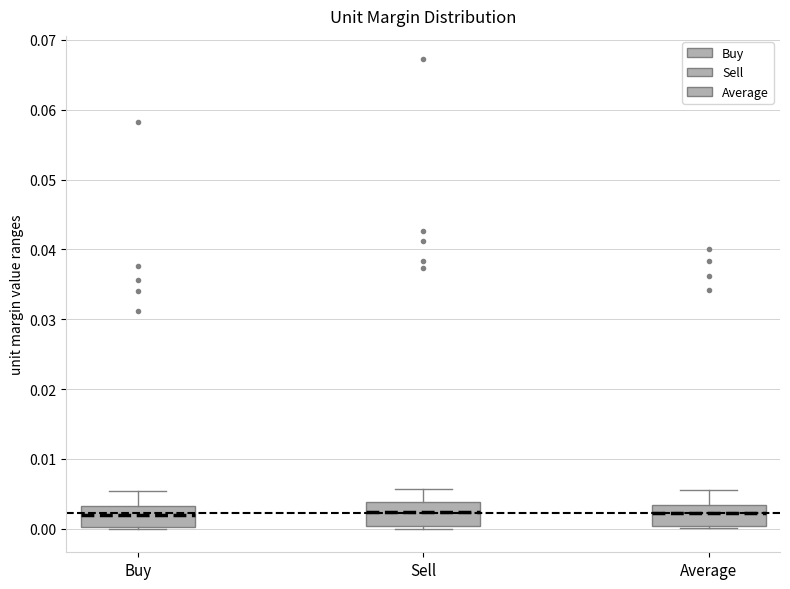

Reading left to right, read every box against the y-axis: the position of its median line, the range the box covers, and the ends of its whiskers. The values are not printed on the chart, so give them approximately, as read against the axis.

Buy: median 0.002, box 0.000 to 0.003, whiskers 0.000 to 0.005
Sell: median 0.002, box 0.000 to 0.004, whiskers 0.000 (just below the box's lower edge) to 0.006
Average: median 0.002, box 0.000 to 0.003, whiskers 0.000 to 0.006